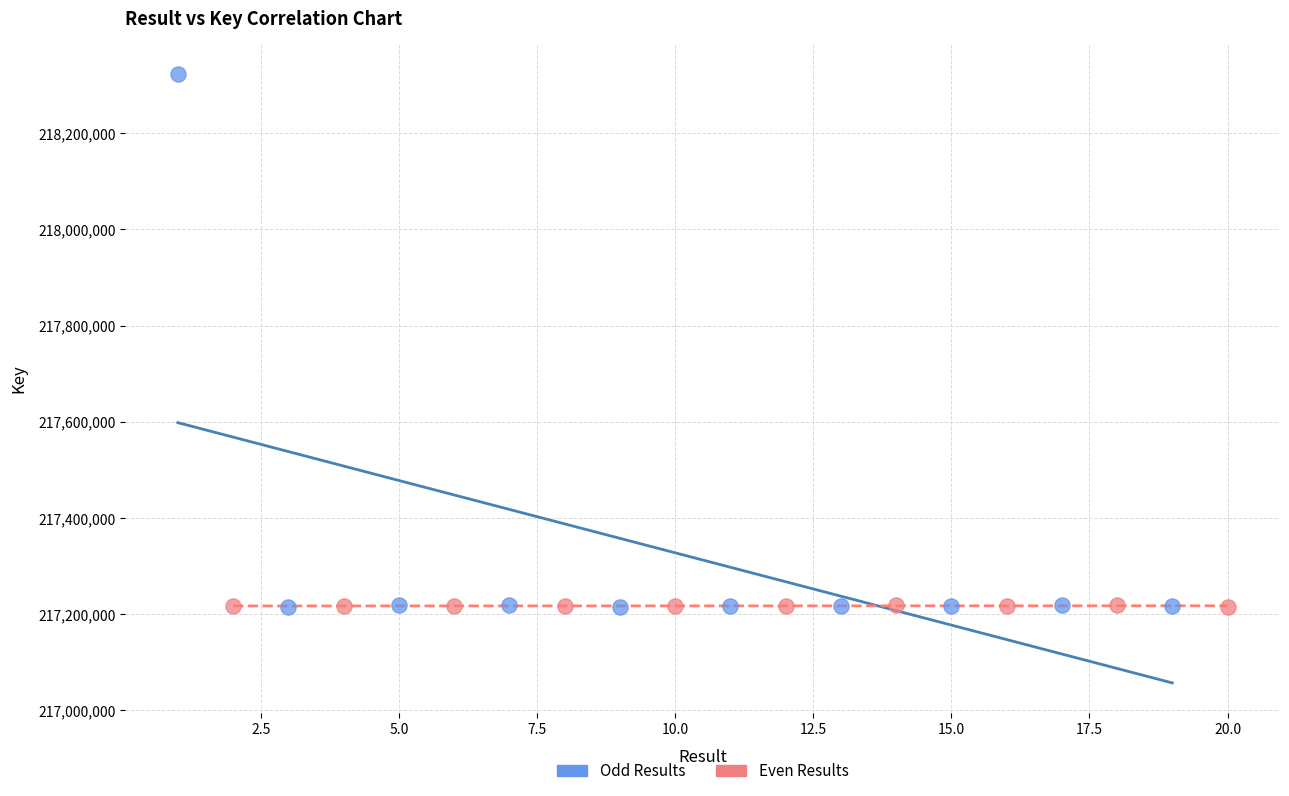

Which series reaches the maximum Y coordinate?

Odd Results